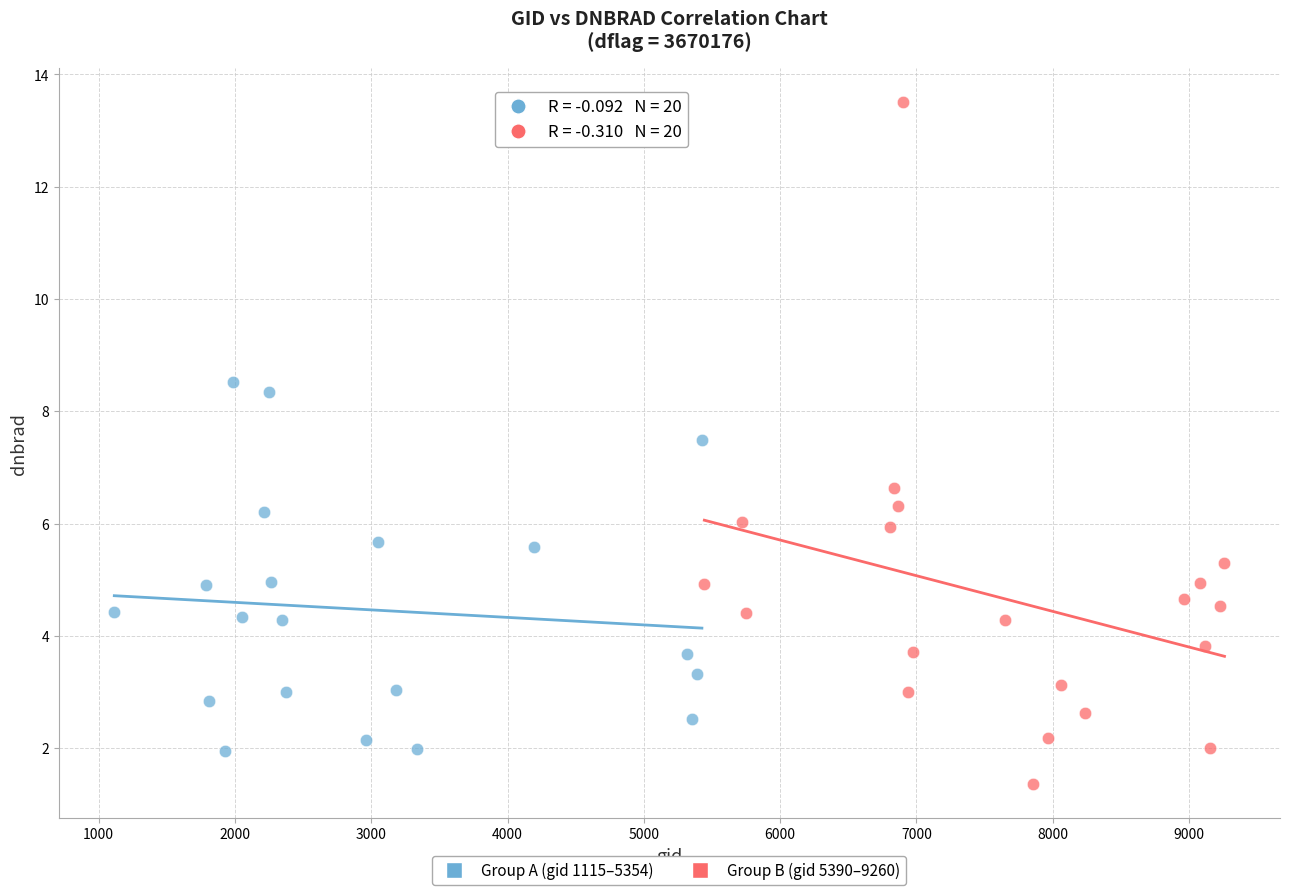

Which series contains the highest Y value?

Group B (gid 5390–9260)